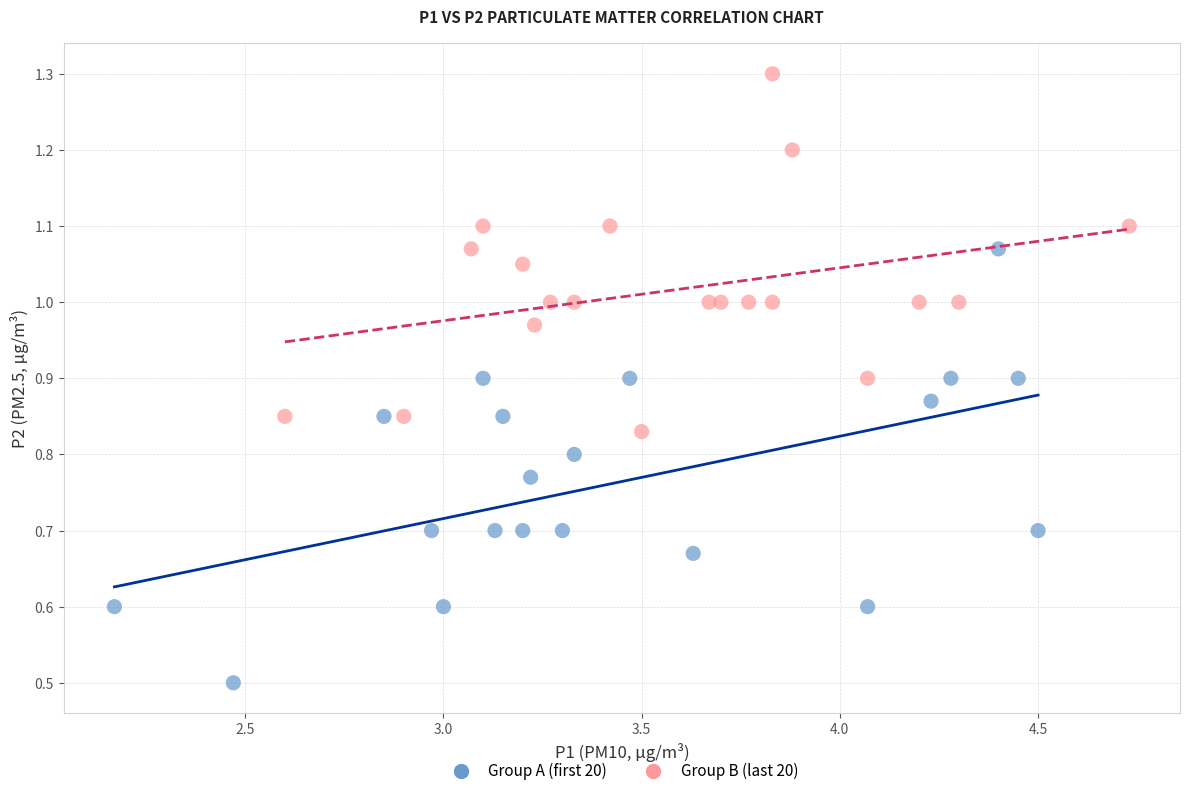

Which series has the largest Y range (max minus min)?

Group A (first 20)